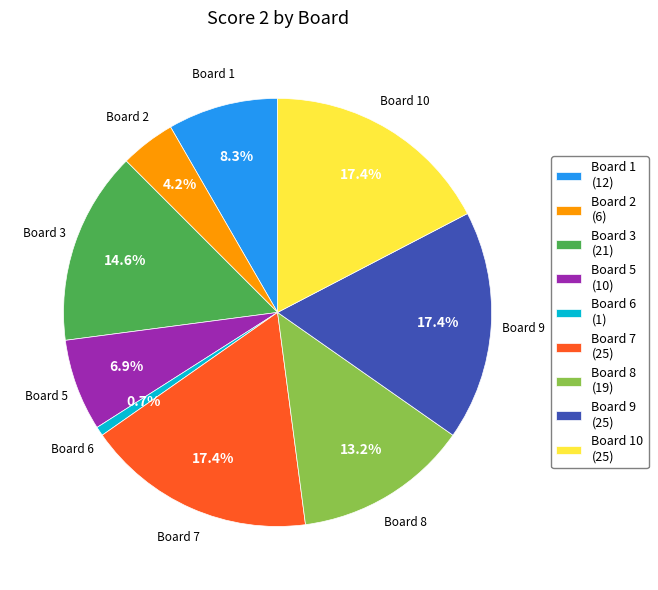

Count the number of slices in the pie.

9